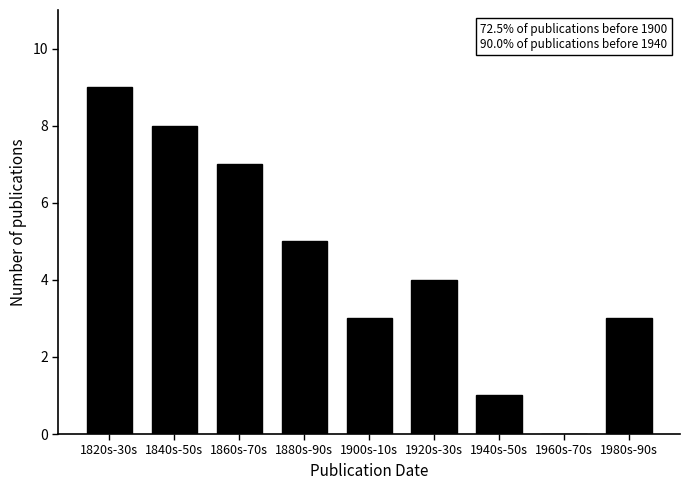

Reading left to right, list all the values displayed in this chart.

1820s-30s=9	1840s-50s=8	1860s-70s=7	1880s-90s=5	1900s-10s=3	1920s-30s=4	1940s-50s=1	1960s-70s=0	1980s-90s=3